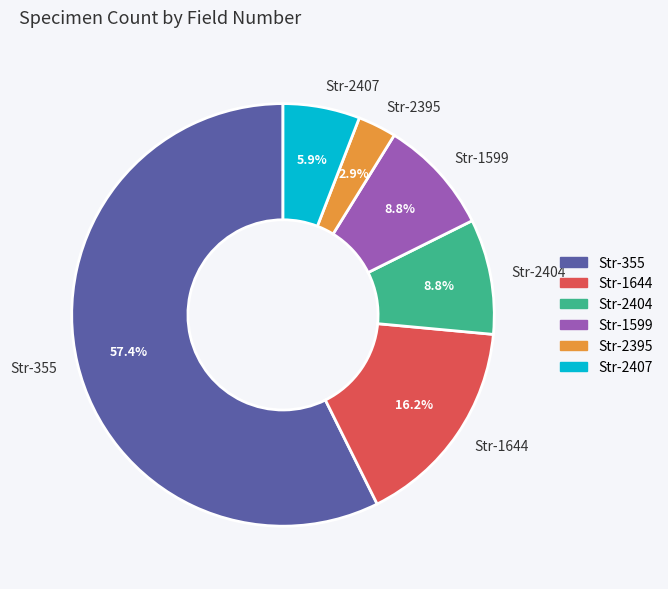

To the nearest percent, what percentage of the pie is Str-2404?

9%